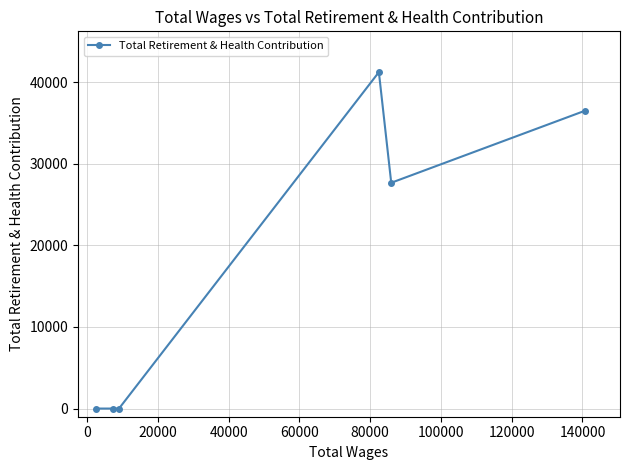

What is the difference between the maximum and minimum values?

41209